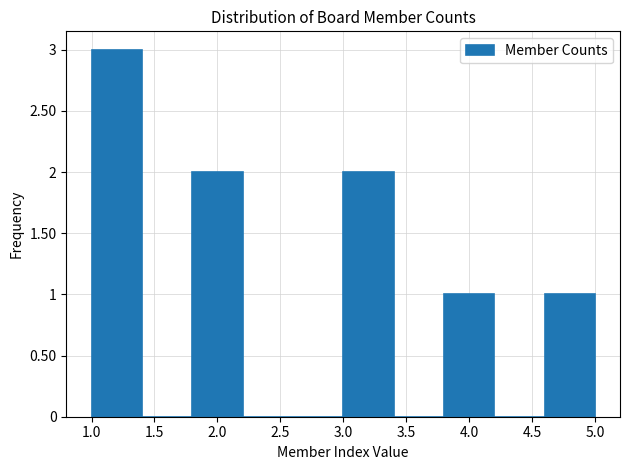

Reading left to right, transcribe this chart: for each bar, give the range it covers on the x-axis and its height. The values are not printed on the chart, so give them approximately, as read against the axis.

1.0 to 1.4: 3
1.4 to 1.8: 0
1.8 to 2.2: 2
2.2 to 2.6: 0
2.6 to 3.0: 0
3.0 to 3.4: 2
3.4 to 3.8: 0
3.8 to 4.2: 1
4.2 to 4.6: 0
4.6 to 5.0: 1